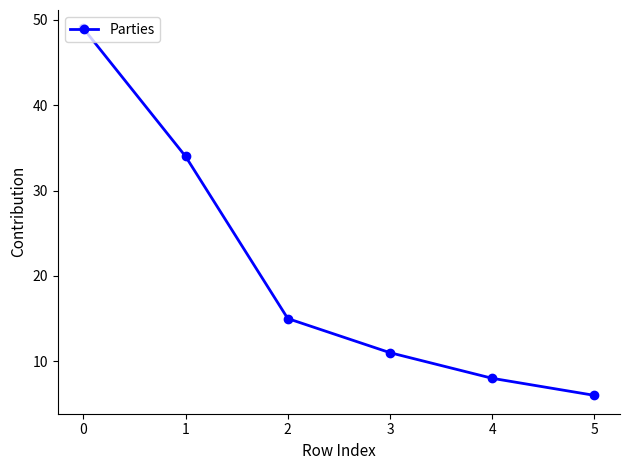

The chart shows a value of 16 at 3. True or false?

False